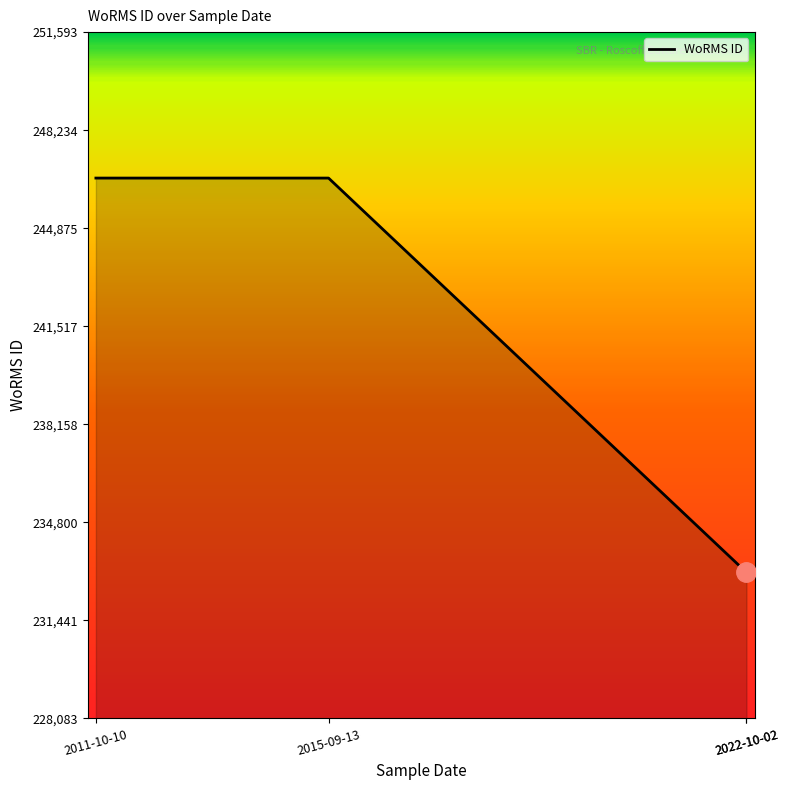

Does the chart have visible grid lines?

No